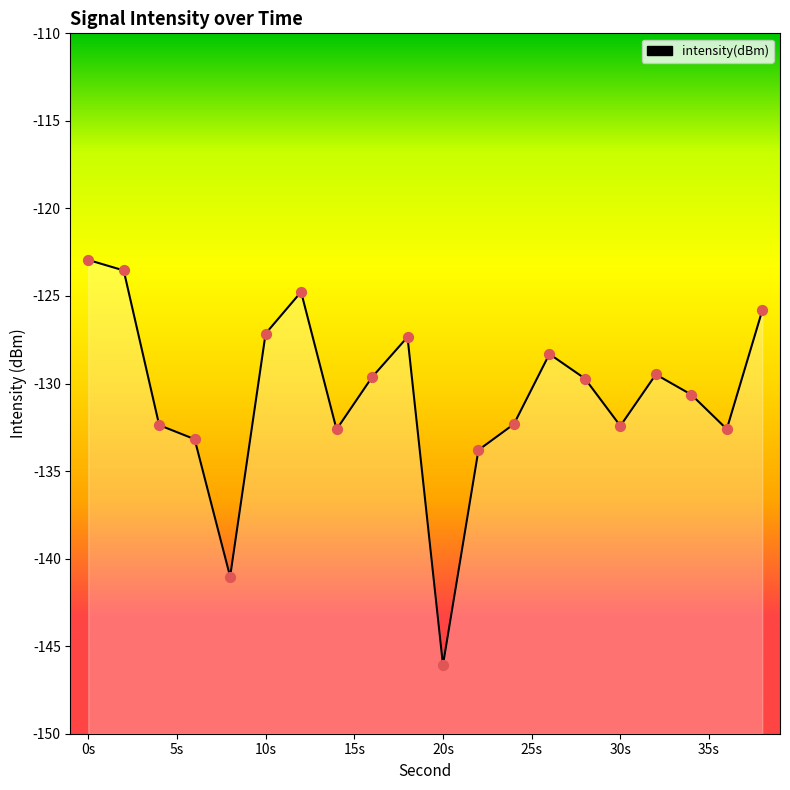

What is the change in value from 2 to 26?

-4.8